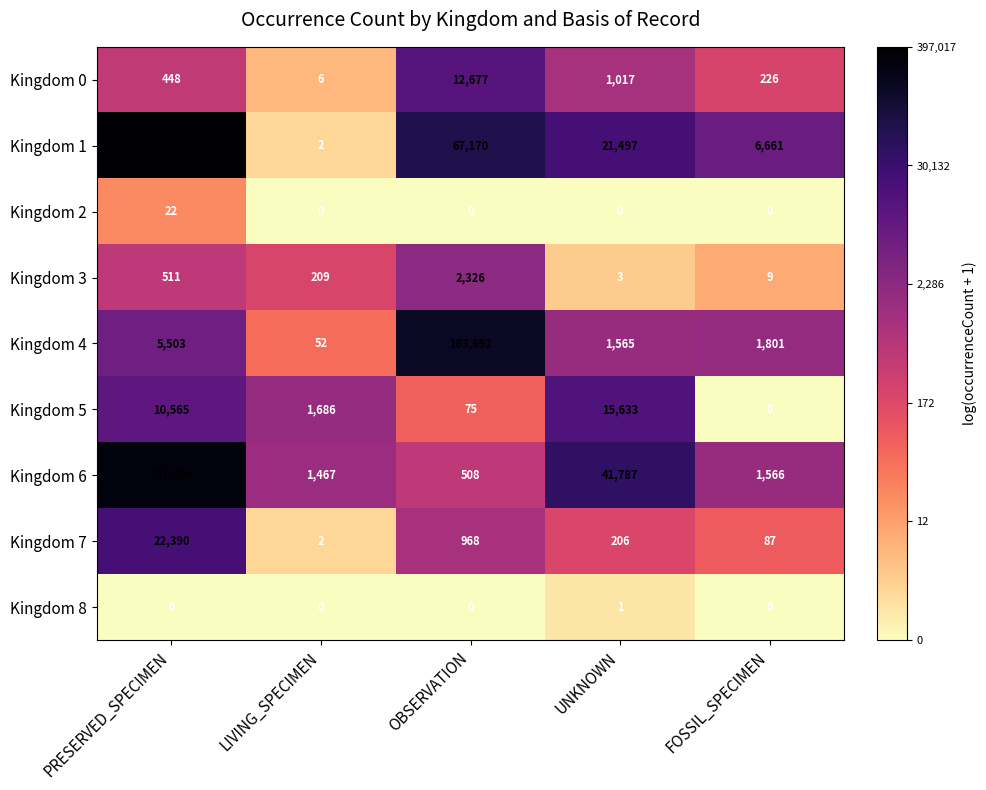

Which category has the highest value across all series?

PRESERVED_SPECIMEN